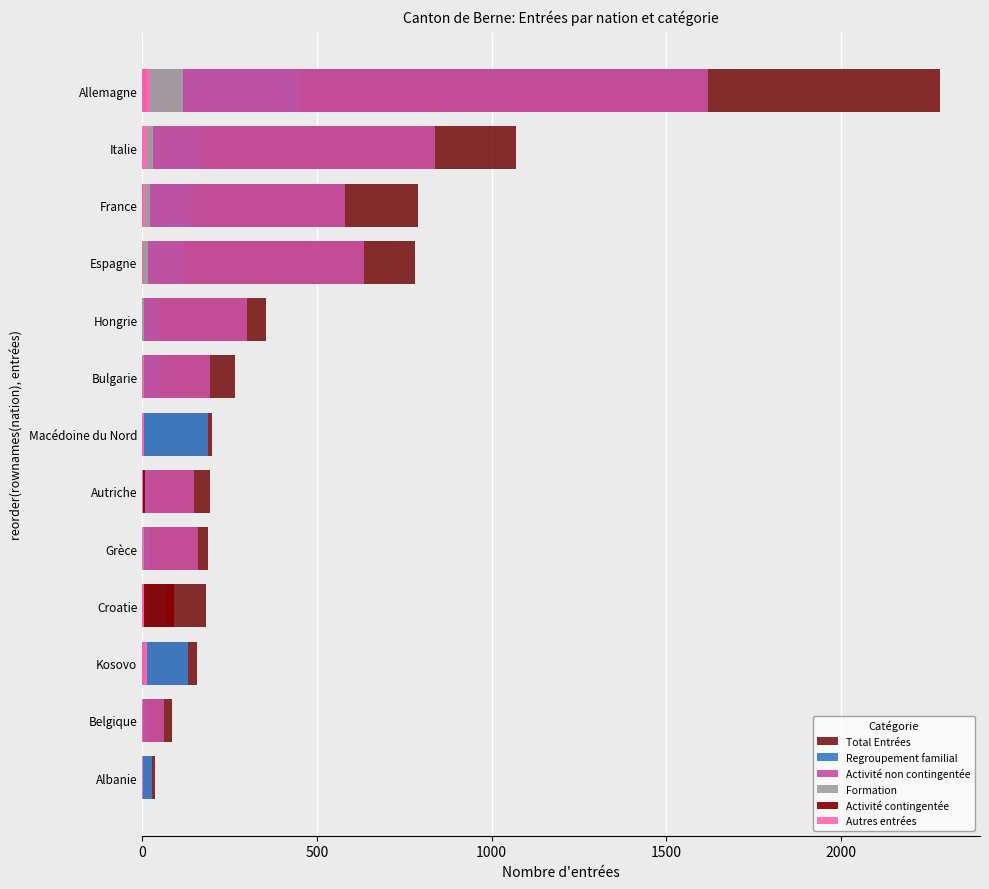

What is the value of the Regroupement familial bar at the 6th from the left?

23